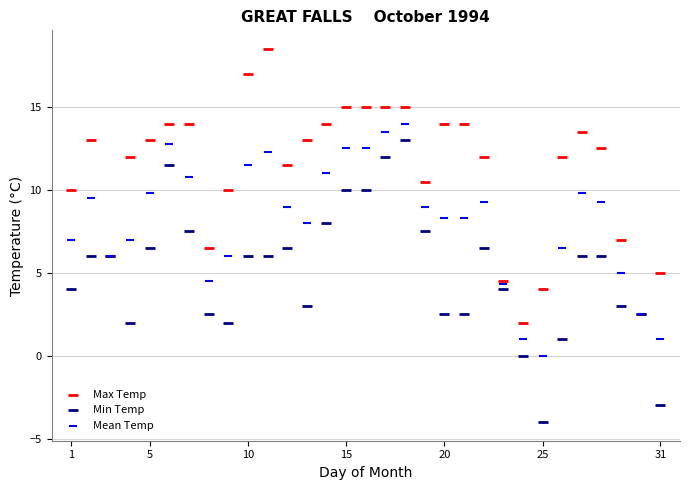

Which series contains the highest Y value?

Max Temp